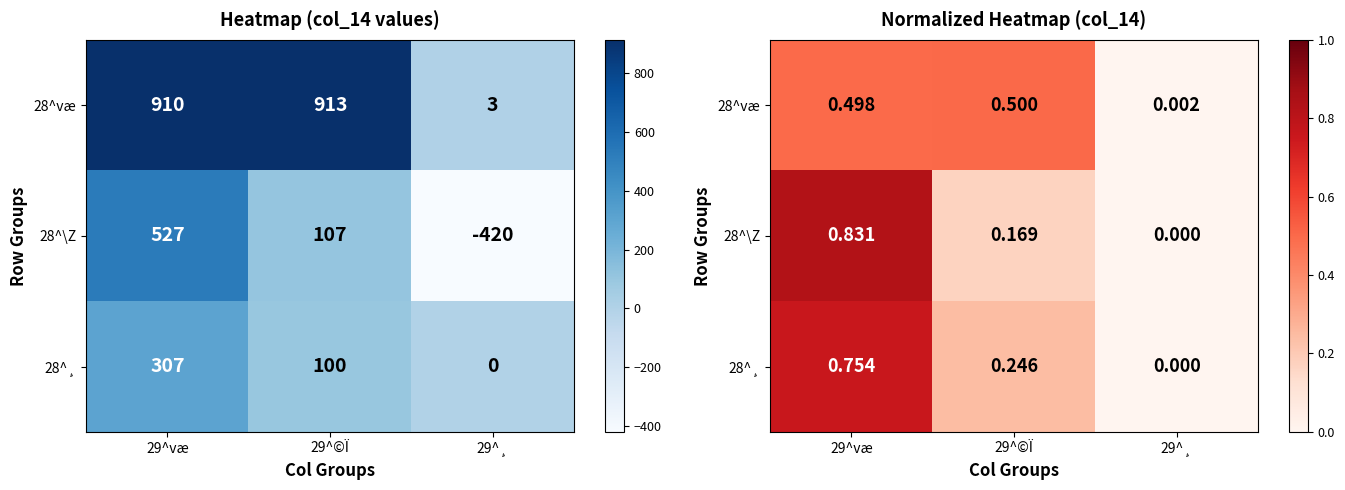

Which series has the widest spread of values?

28^\Z